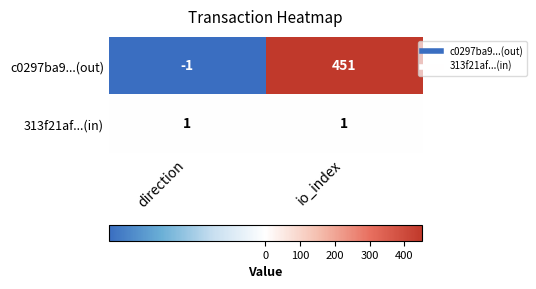

Which series has the widest spread of values?

c0297ba9...(out)